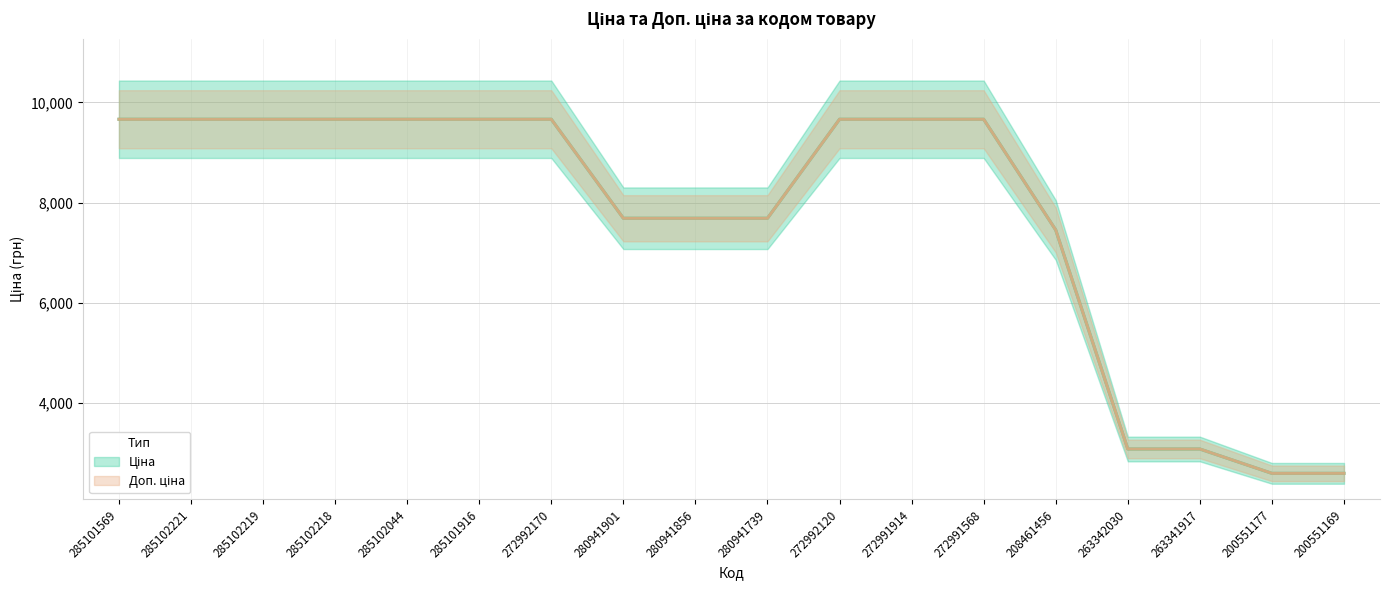

At which label does Ціна first exceed 9664?

285101569